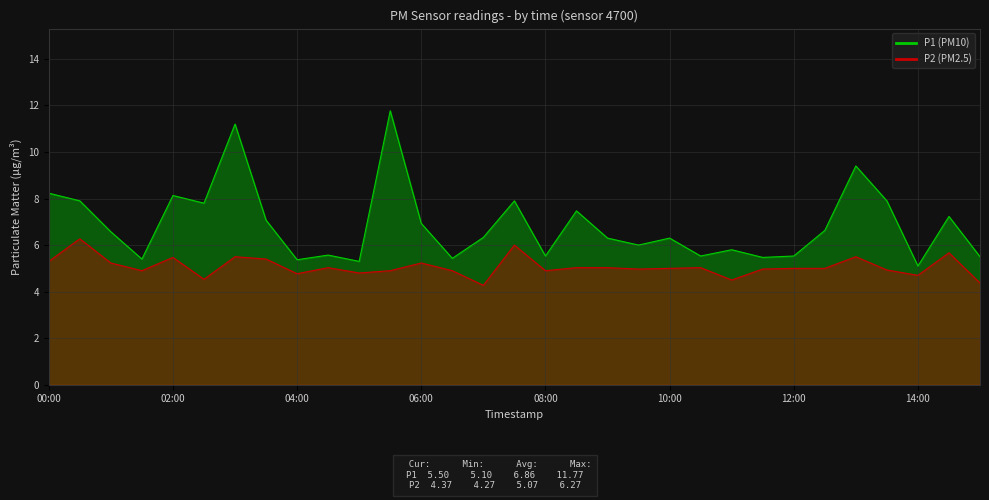

The value of P2 at 10:00 is 1.5. True or false?

False